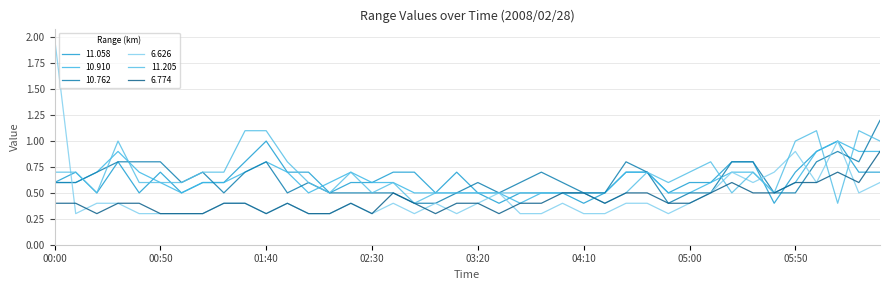

Does the chart display data point markers on the line(s)?

No